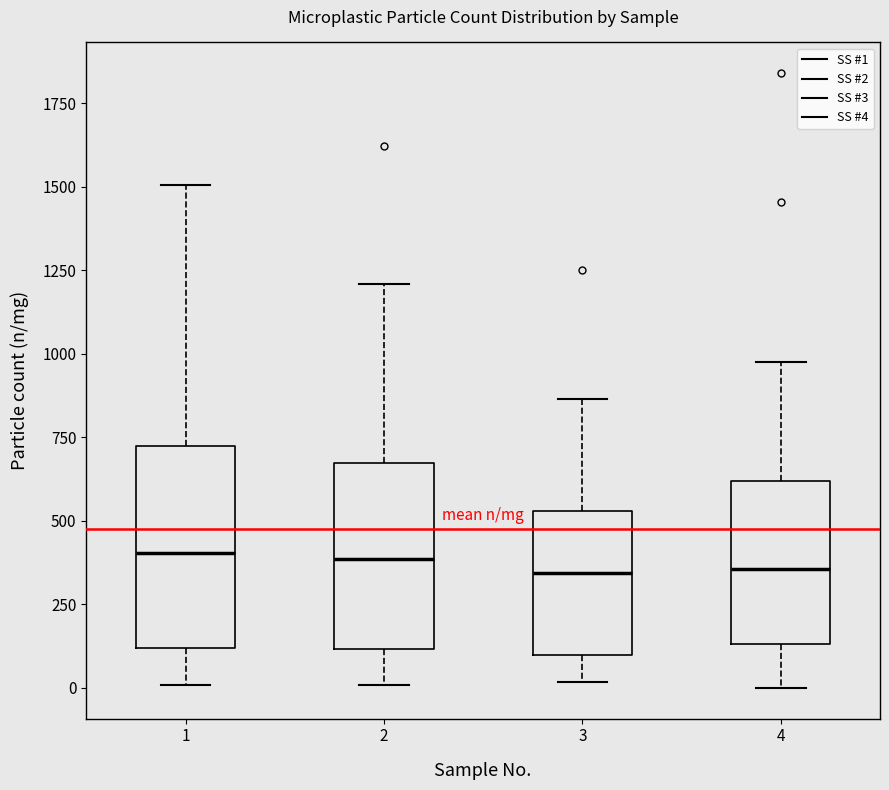

Reading left to right, transcribe this box plot: for each box, give where its median line is, the range the box spans, and where its two whiskers end, as read against the y-axis. The values are not printed on the chart, so give them approximately, as read against the axis.

1: median 400, box 100 to 700, whiskers 0 to 1500
2: median 400, box 100 to 650, whiskers 0 to 1200
3: median 350, box 100 to 550, whiskers 0 to 850
4: median 350, box 150 to 600, whiskers 0 to 950